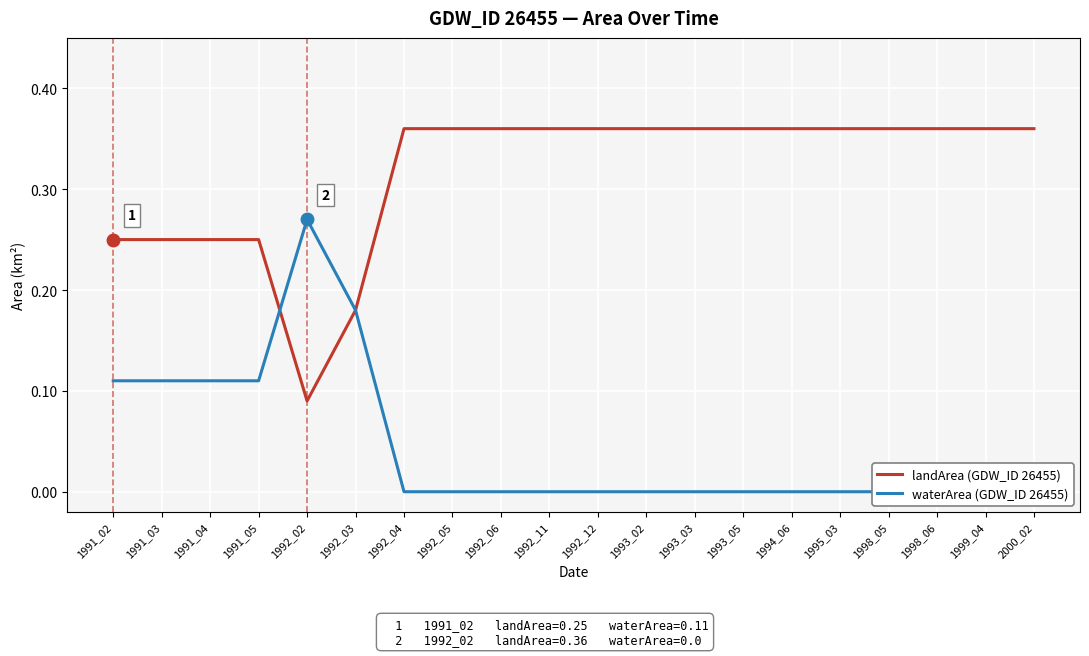

Is it true that waterArea (GDW_ID 26455) equals 0.1 at 1993_05?

False